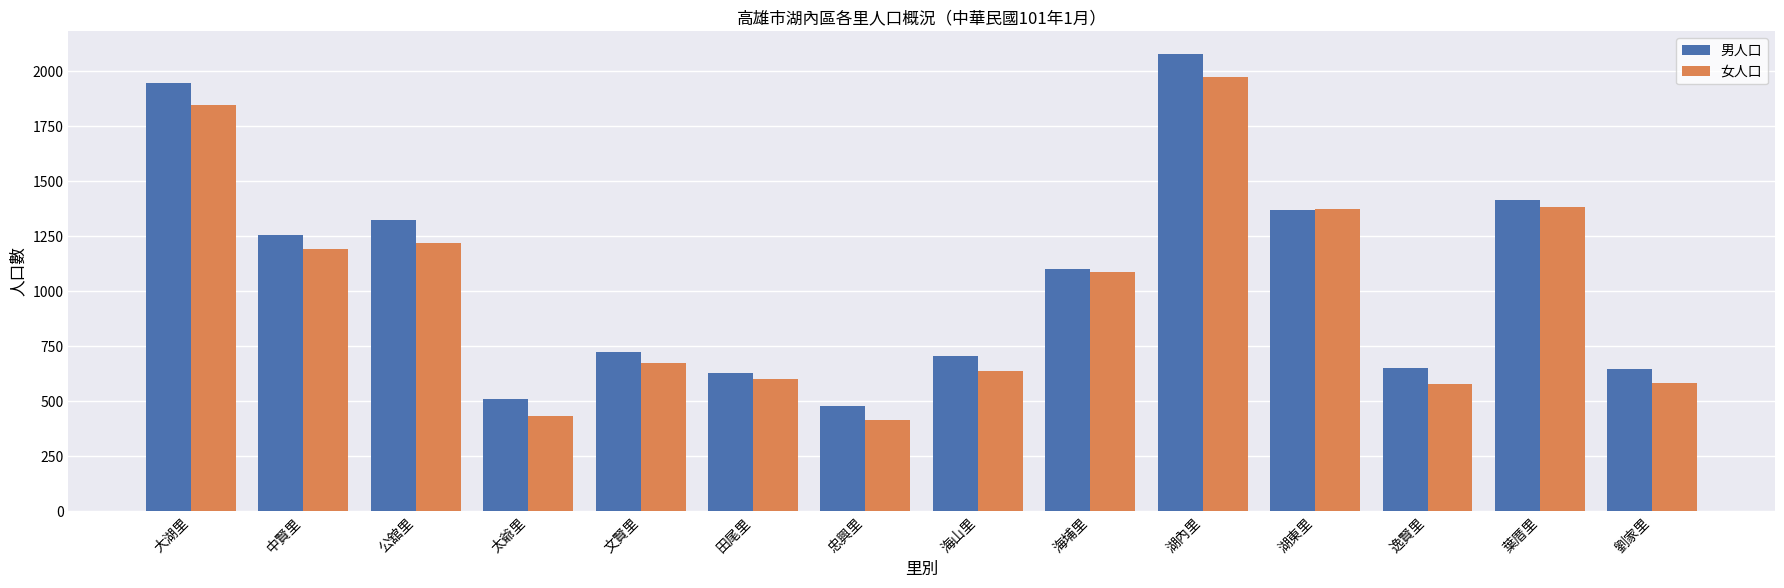

Rank the series by their average value, from lowest to highest.

女人口, 男人口